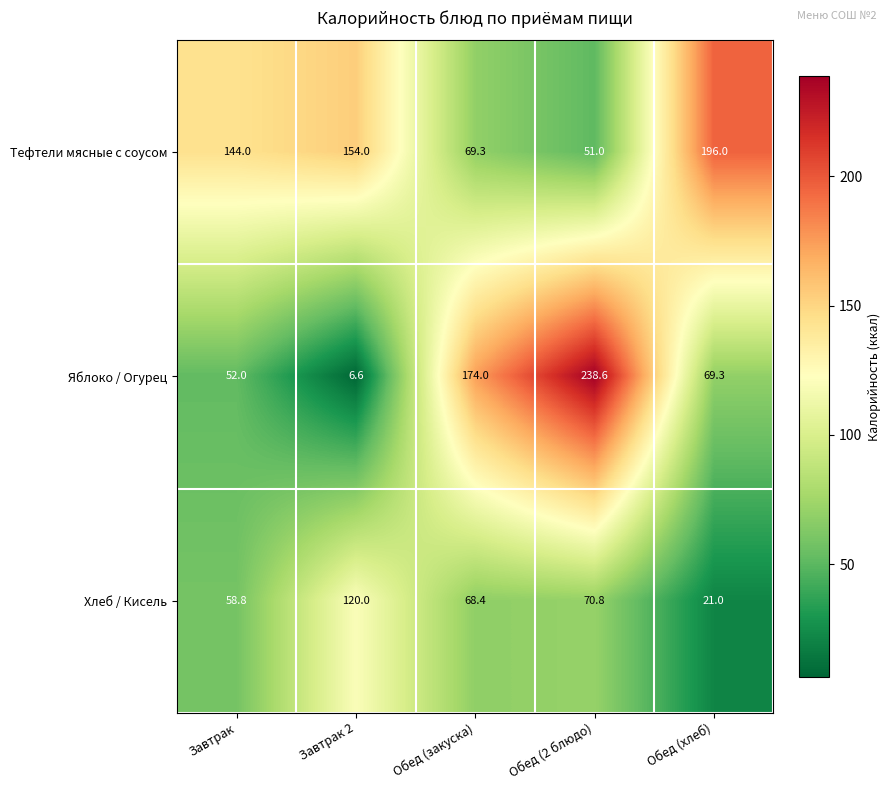

Read the Яблоко / Огурец value at Обед (хлеб).

69.3